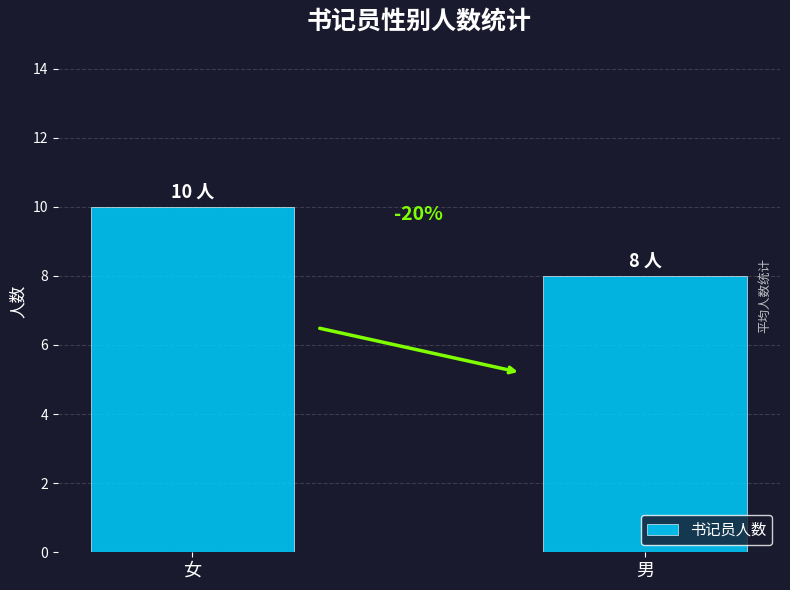

What is the greatest value displayed?

10